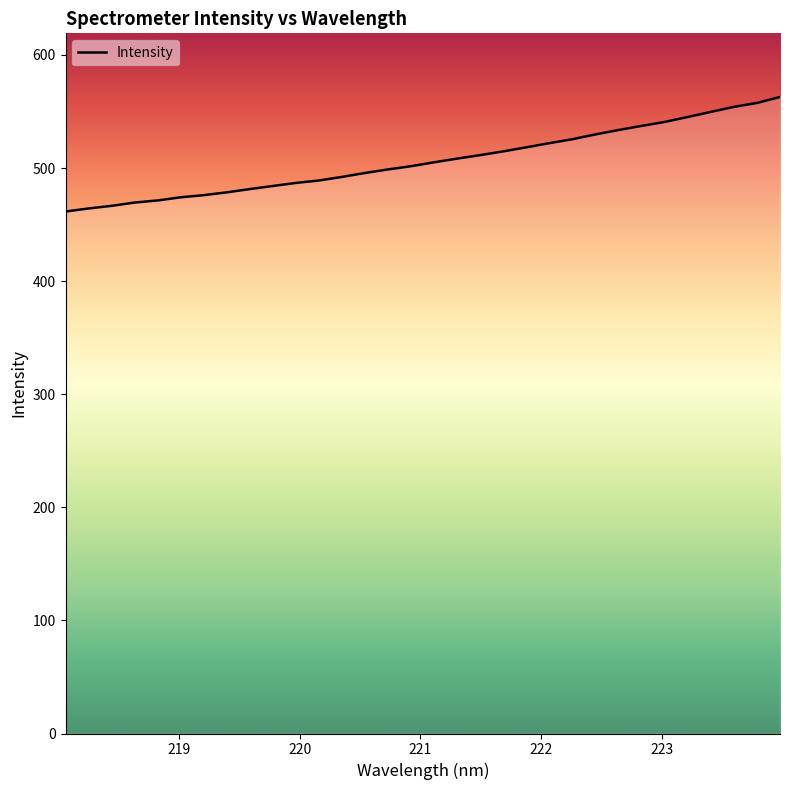

How many series are shown in this chart?

1